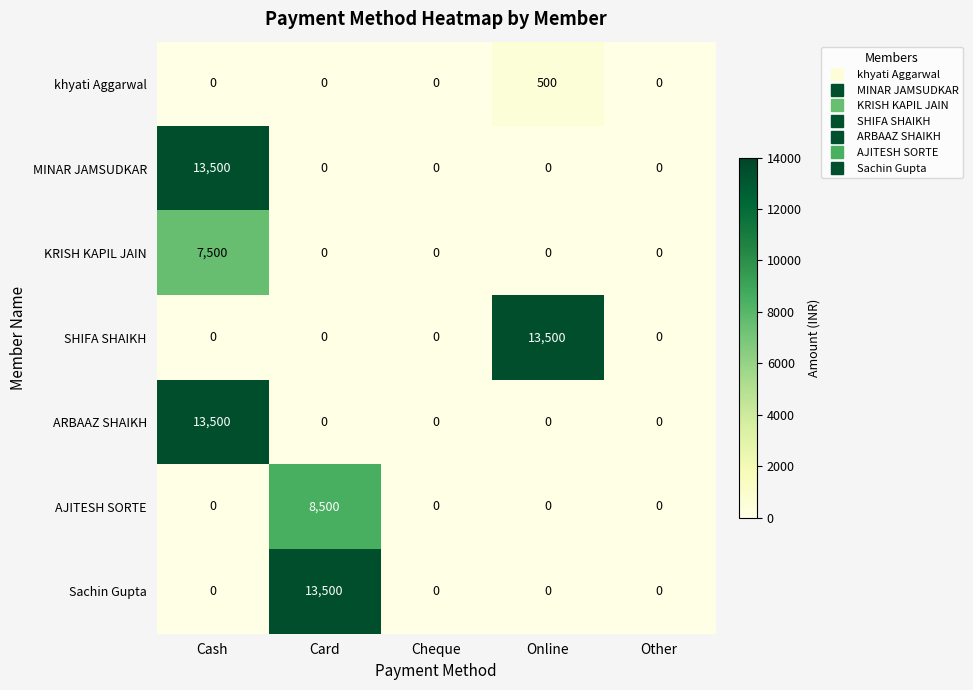

Is the value of ARBAAZ SHAIKH at Cash greater than the value of AJITESH SORTE at Other?

Yes